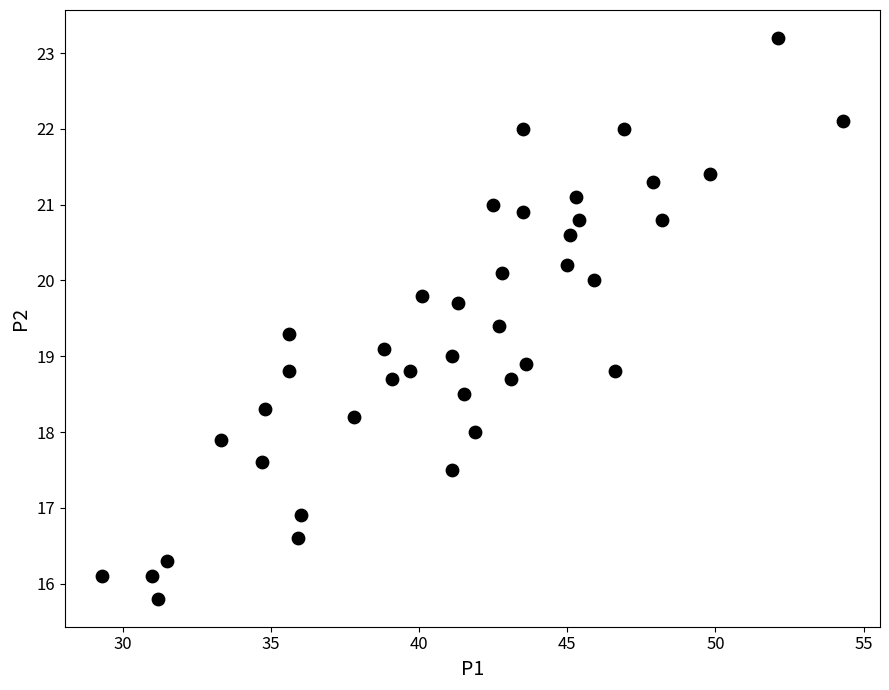

What is the range of X values (max minus min)?

25.0